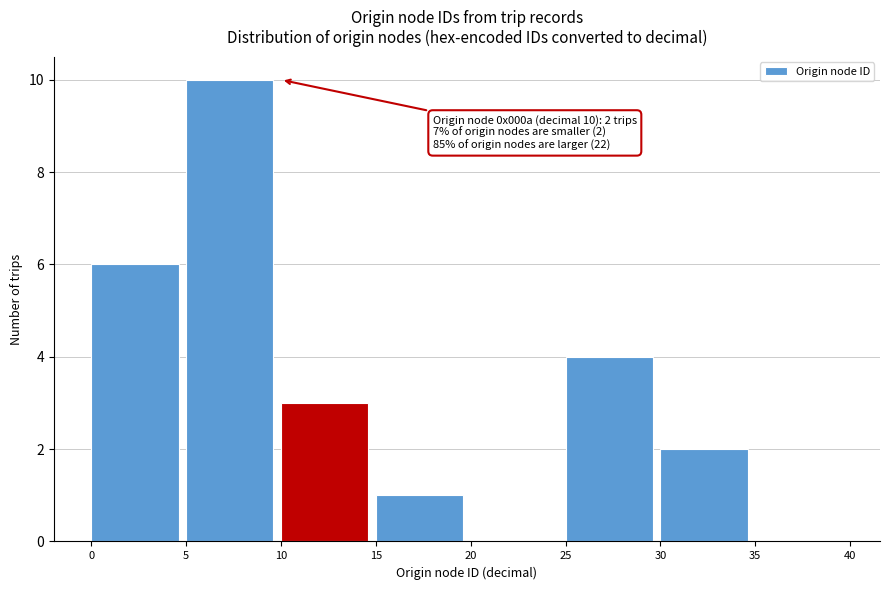

Which range on the x-axis has the tallest bar?

5 to 10